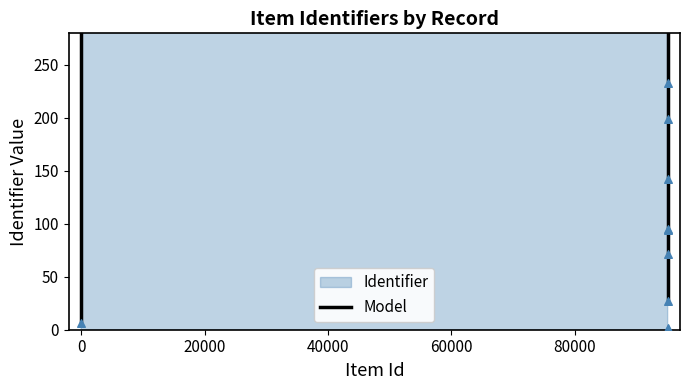

What is the change in value from 6 to 95035?

+88